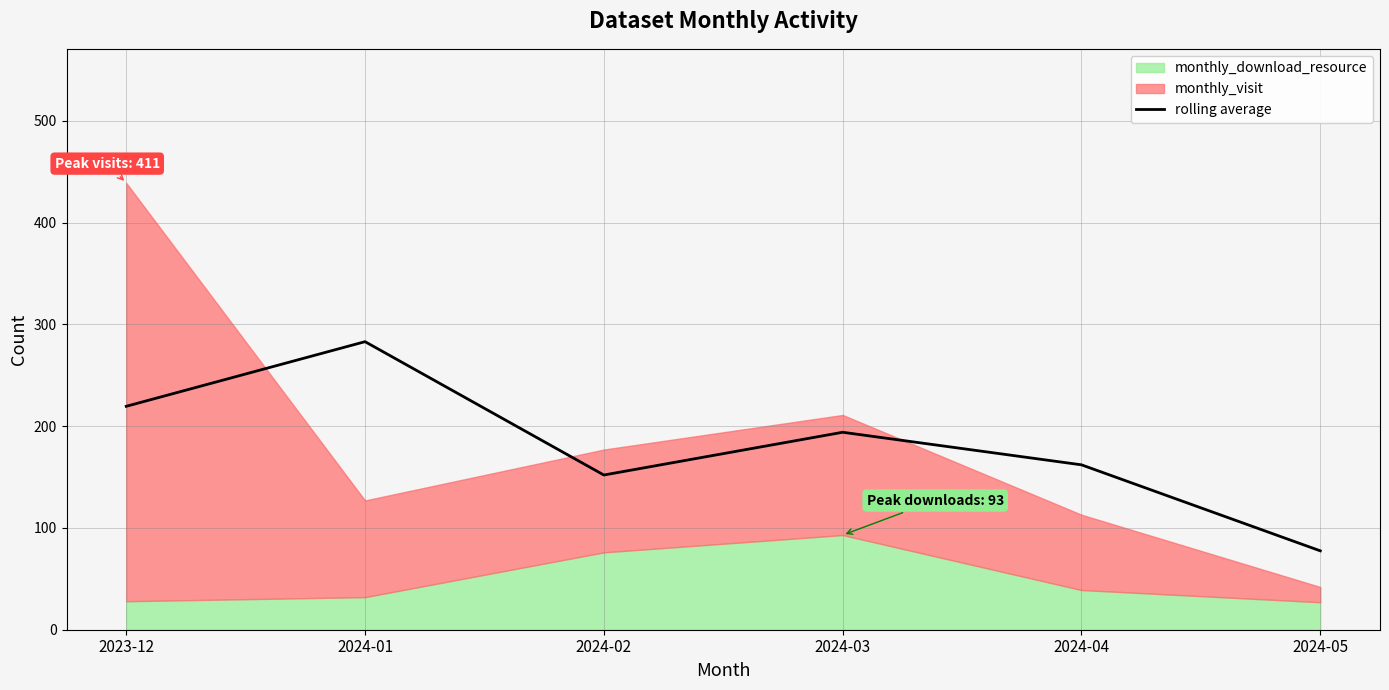

At which label is the value closest to 180?

2024-03